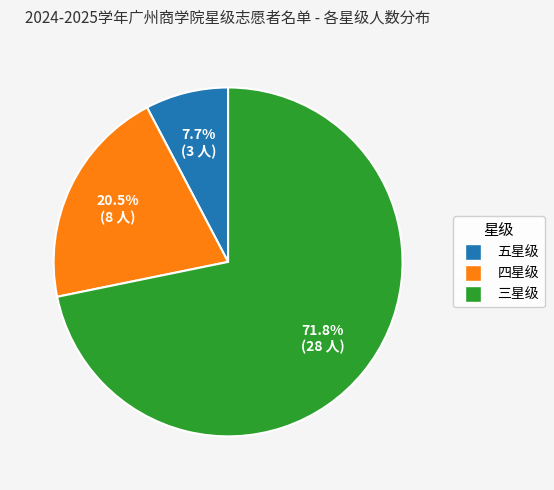

Is 三星级 the majority of the pie?

Yes